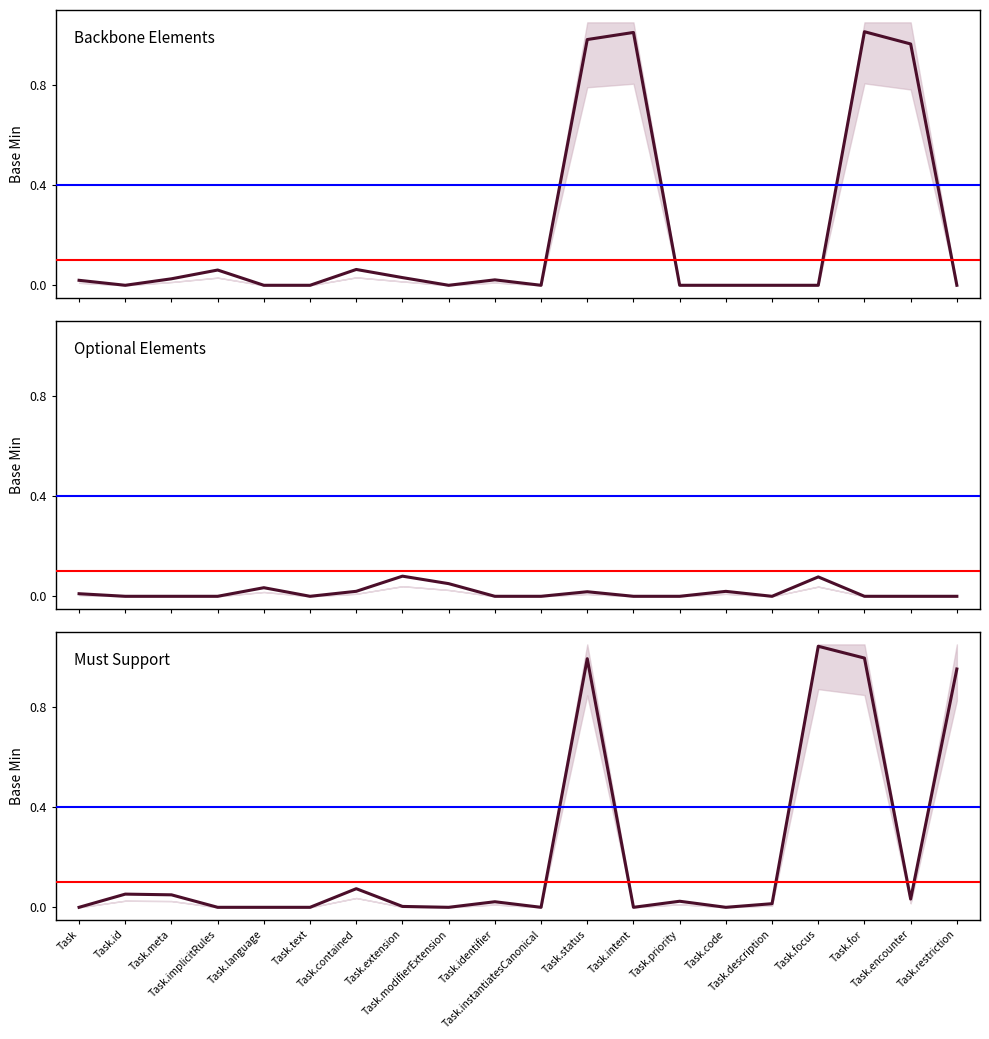

Reading left to right, transcribe all the data shown in this chart.

Backbone Elements: 0.0	0.0	0.0	0.1	0.0	0.0	0.1	0.0	0.0	0.0	0.0	1.0	1.0	0.0	0.0	0.0	0.0	1.0	1.0	0.0
Optional Elements: 0.0	0.0	0.0	0.0	0.0	0.0	0.0	0.1	0.1	0.0	0.0	0.0	0.0	0.0	0.0	0.0	0.1	0.0	0.0	0.0
Must Support: 0.0	0.1	0.0	0.0	0.0	0.0	0.1	0.0	0.0	0.0	0.0	1.0	0.0	0.0	0.0	0.0	1.0	1.0	0.0	1.0